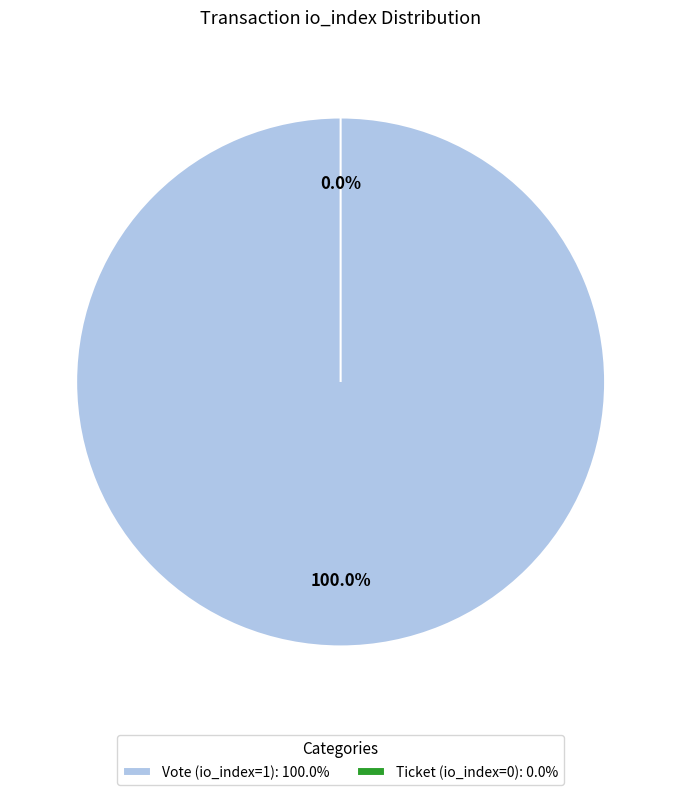

What percentage is the Vote (io_index=1) slice, to the nearest percent?

100%